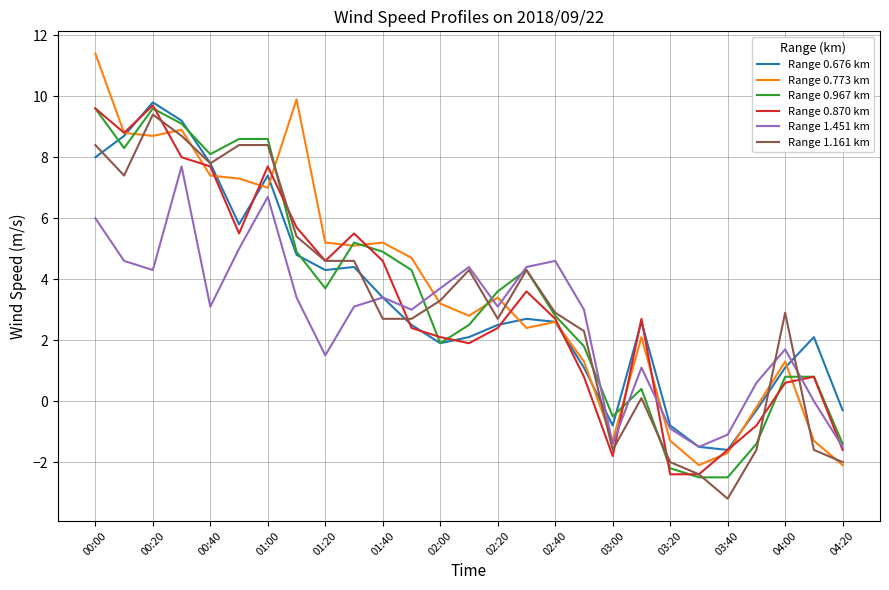

What is the minimum value shown in the chart?

-3.2